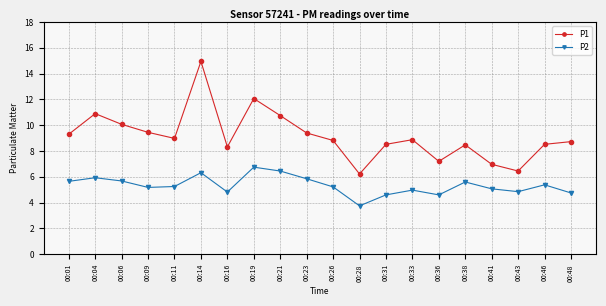

What is the difference between the maximum and minimum values in the P1 series?

8.7